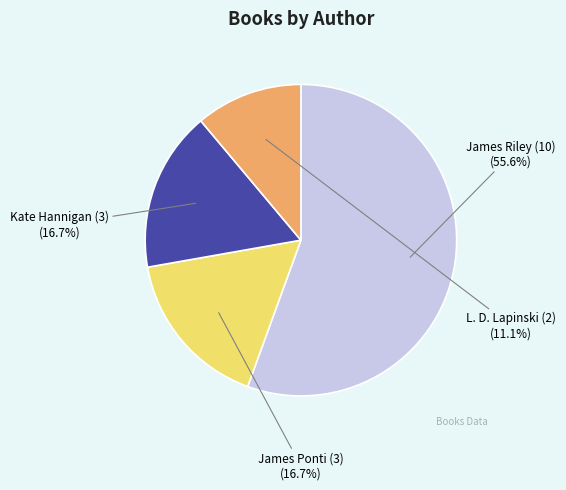

Does any single category account for the majority?

Yes